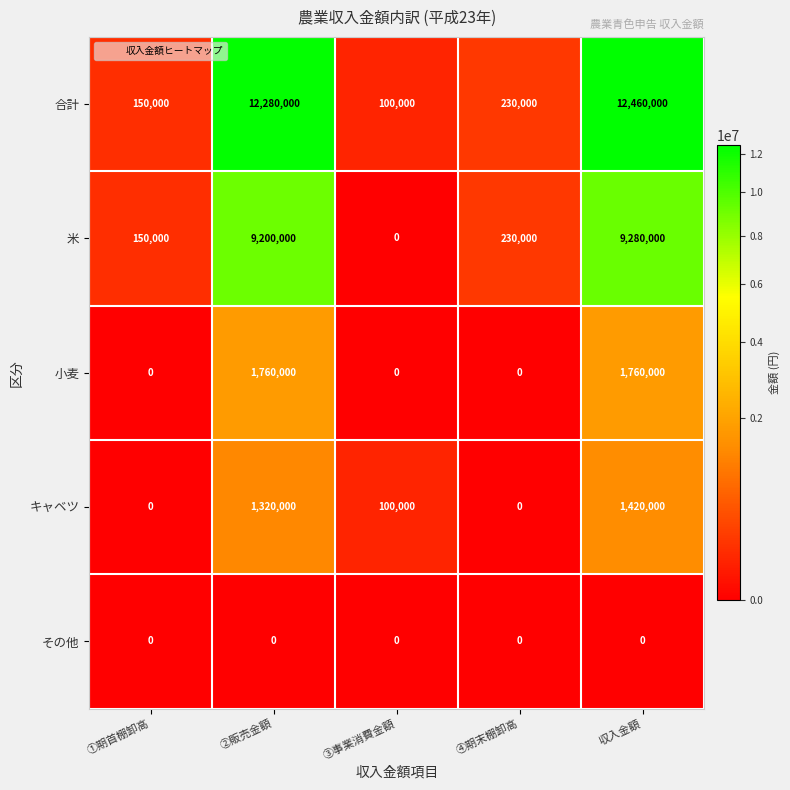

At which category is the sum across all series the highest?

収入金額